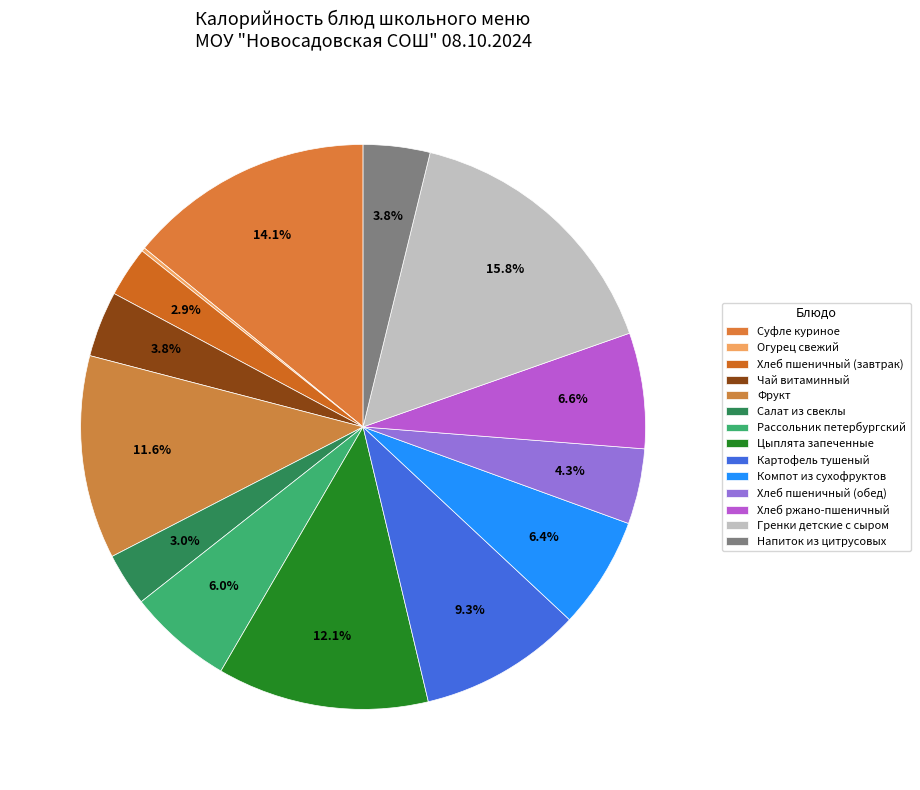

What is the smallest slice in the pie chart?

Огурец свежий